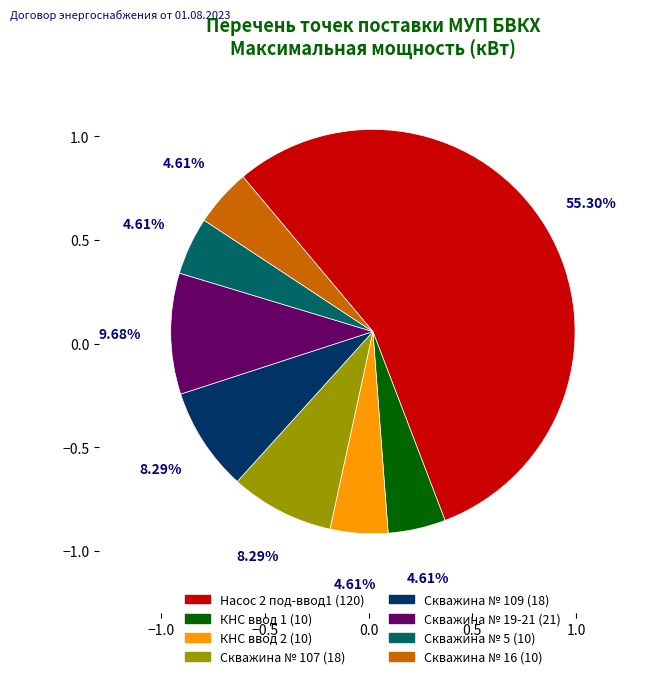

How many slices are in this pie chart?

8